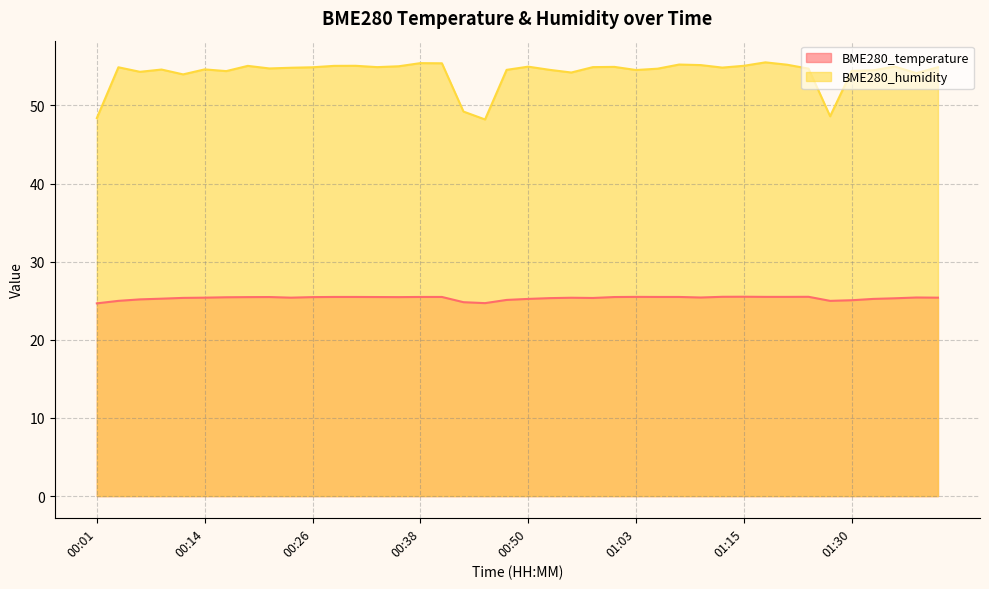

Which series changed the most between 01:08 and 01:22?

BME280_humidity